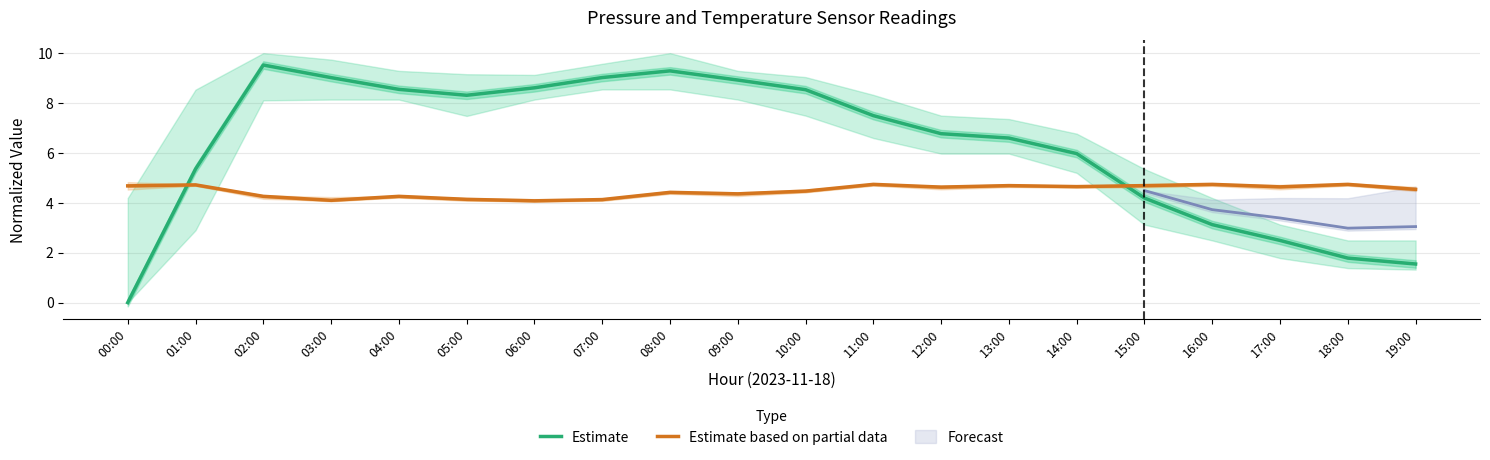

Reading left to right, transcribe all the data shown in this chart.

Estimate: 0.0	5.4	9.5	9.0	8.5	8.3	8.6	9.0	9.3	8.9	8.5	7.5	6.8	6.6	6.0	4.2	3.1	2.5	1.8	1.5
Estimate based on partial data: 4.7	4.7	4.3	4.1	4.3	4.1	4.1	4.1	4.4	4.4	4.5	4.7	4.6	4.7	4.7	4.7	4.7	4.6	4.7	4.5